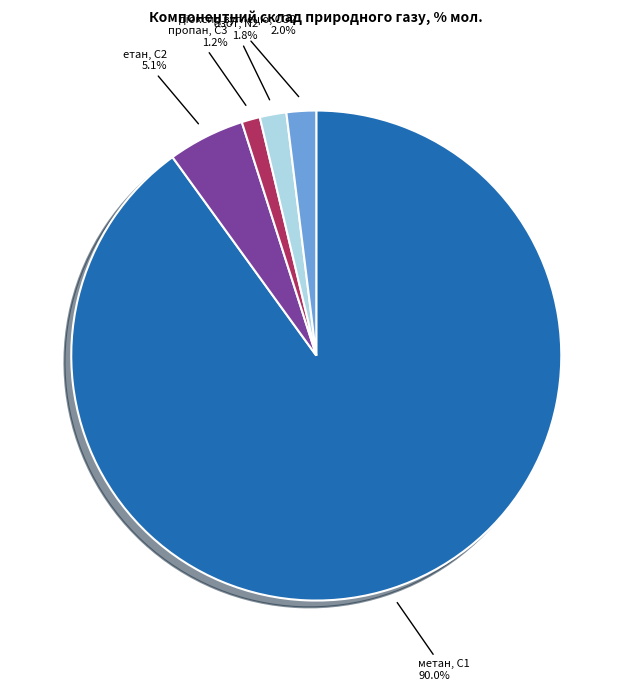

Is there a majority slice in this chart?

Yes